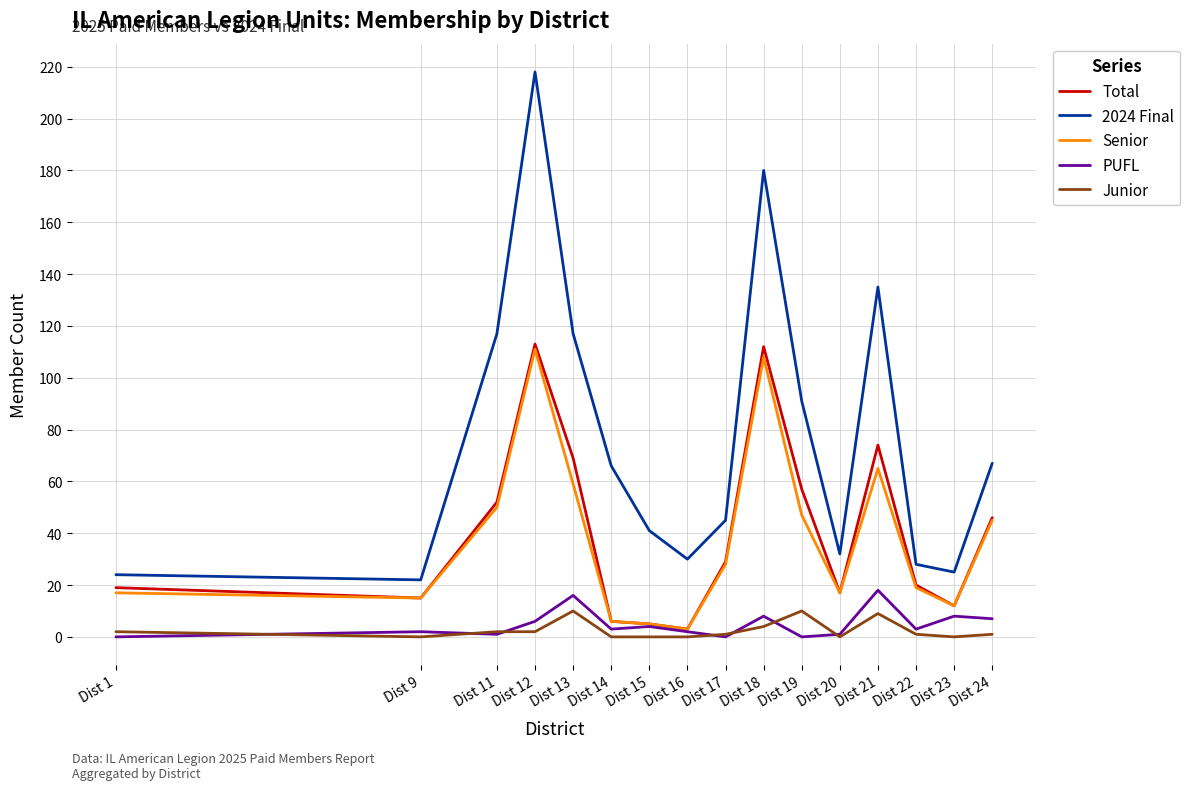

Reading left to right, list all the values displayed in this chart.

Total: 19	15	52	113	69	6	5	3	29	112	57	17	74	20	12	46
2024 Final: 24	22	117	218	117	66	41	30	45	180	91	32	135	28	25	67
Senior: 17	15	50	111	59	6	5	3	28	108	47	17	65	19	12	45
PUFL: 0	2	1	6	16	3	4	2	0	8	0	1	18	3	8	7
Junior: 2	0	2	2	10	0	0	0	1	4	10	0	9	1	0	1